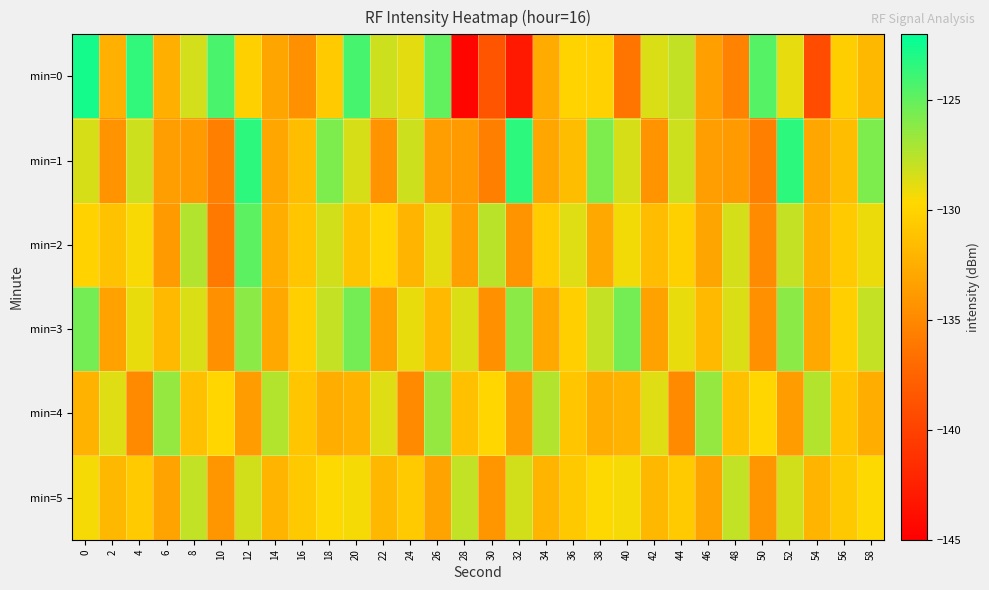

Which has a higher value, 20 or 48?

20